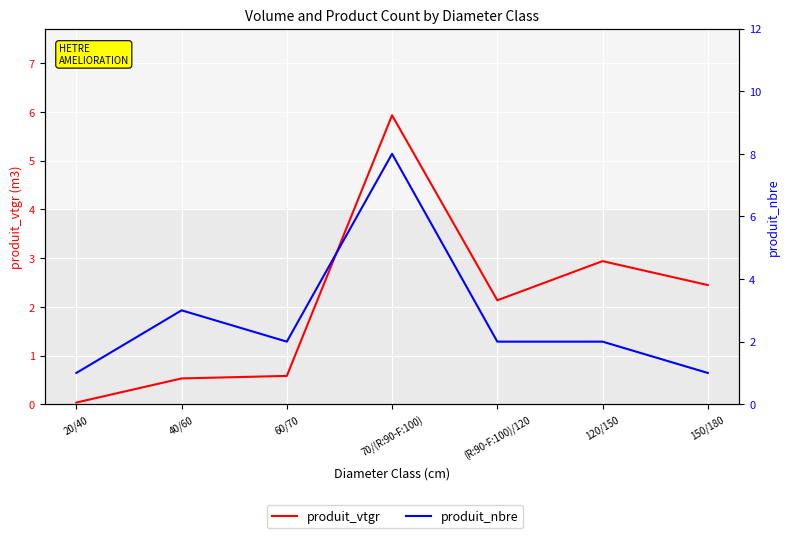

Is this an area chart (filled region under the line)?

No